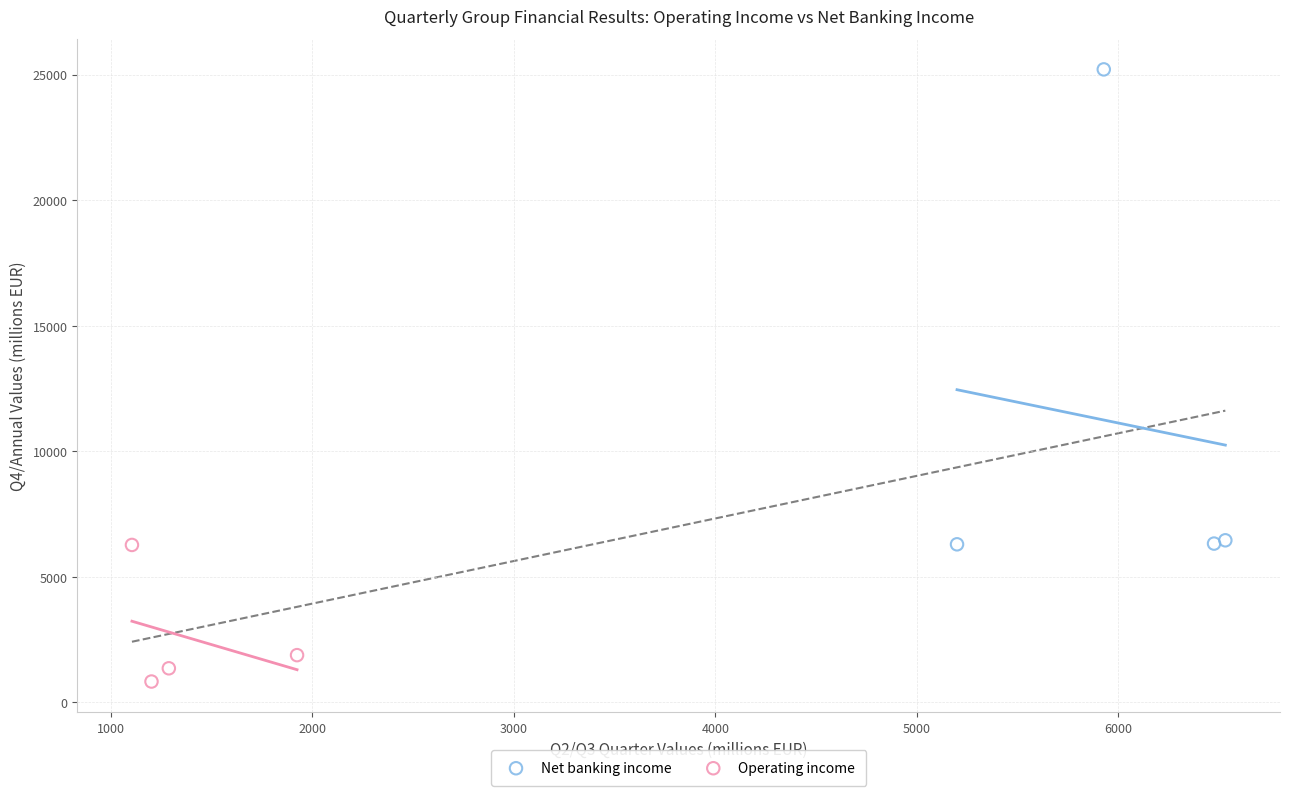

Which series reaches the maximum Y coordinate?

Net banking income